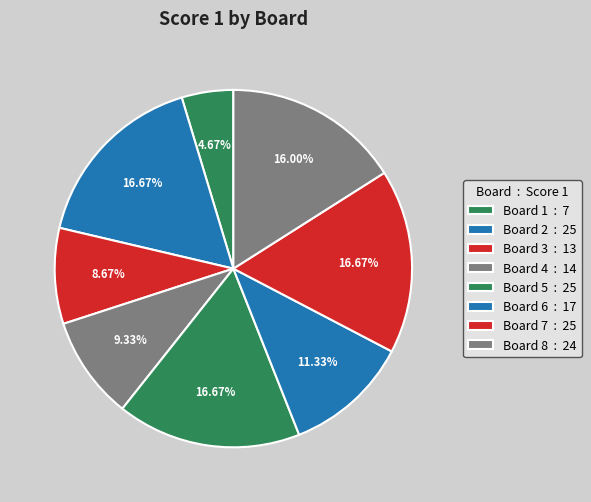

How many slices are in this pie chart?

8